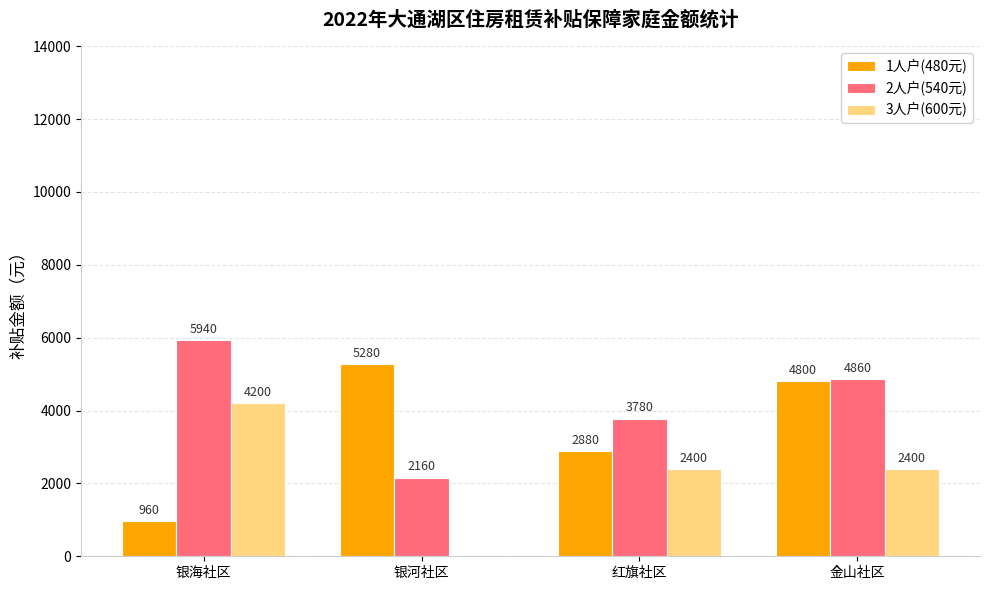

What is the spread (max minus min) of values at 银海社区?

4980